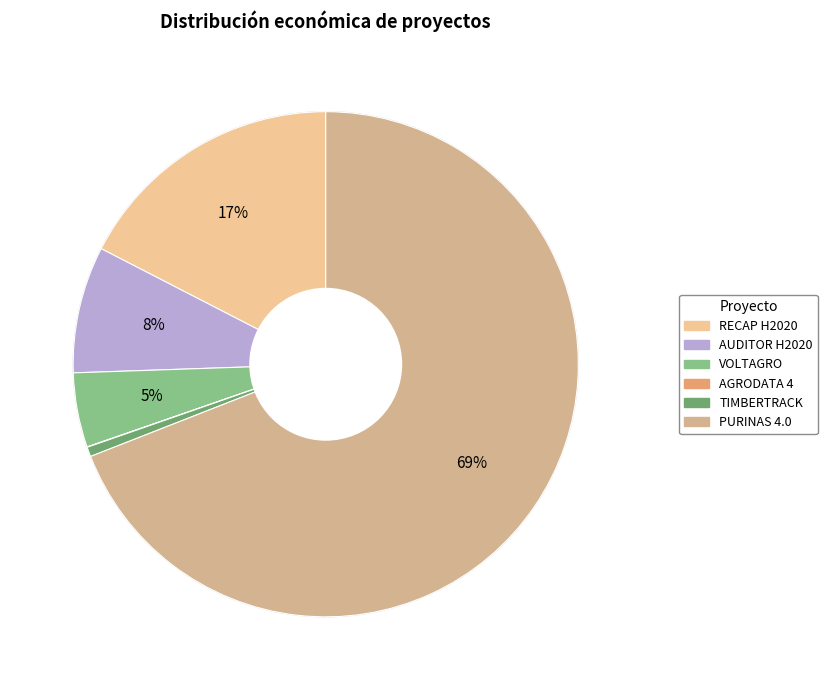

To the nearest percent, what is the average slice percentage?

17%